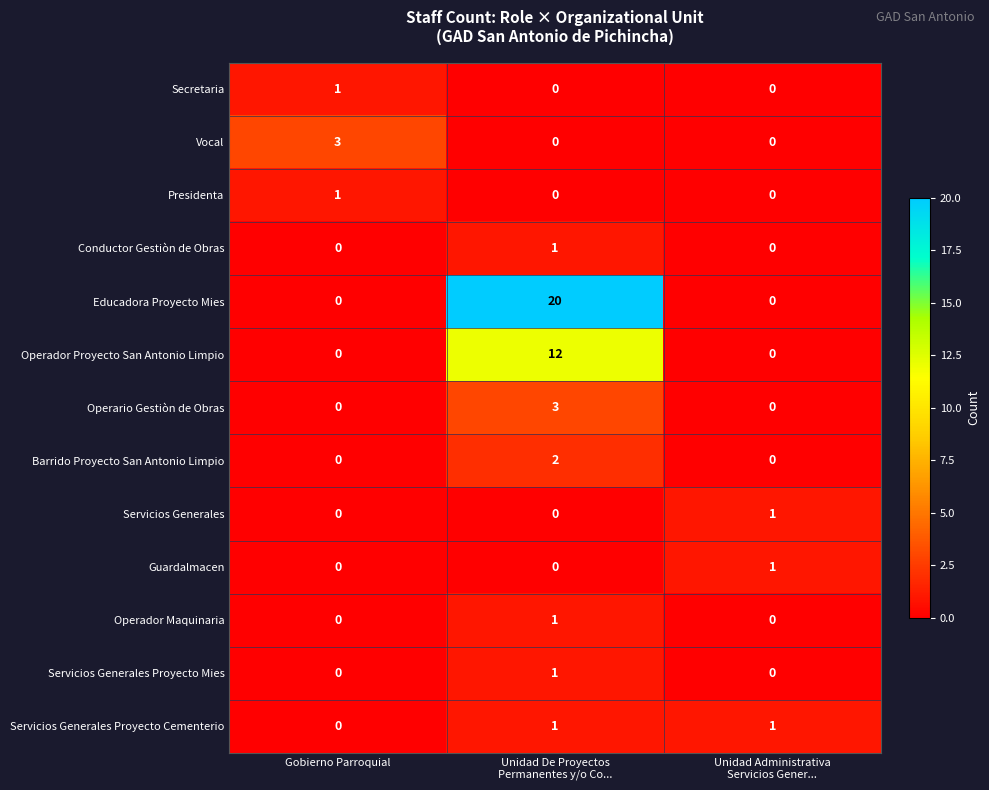

Which series has the widest spread of values?

Educadora Proyecto Mies